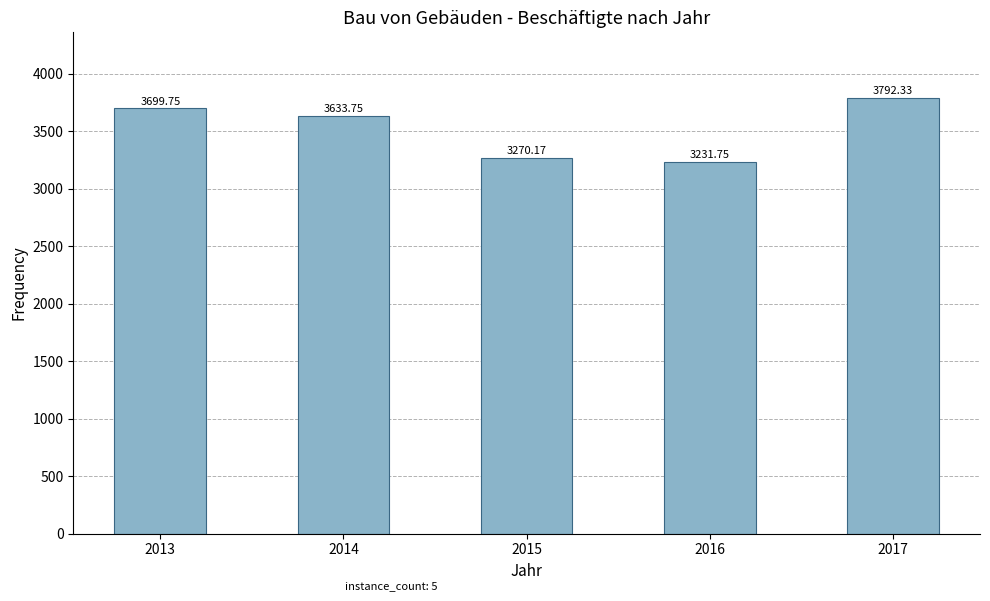

What is the greatest value displayed?

3792.3